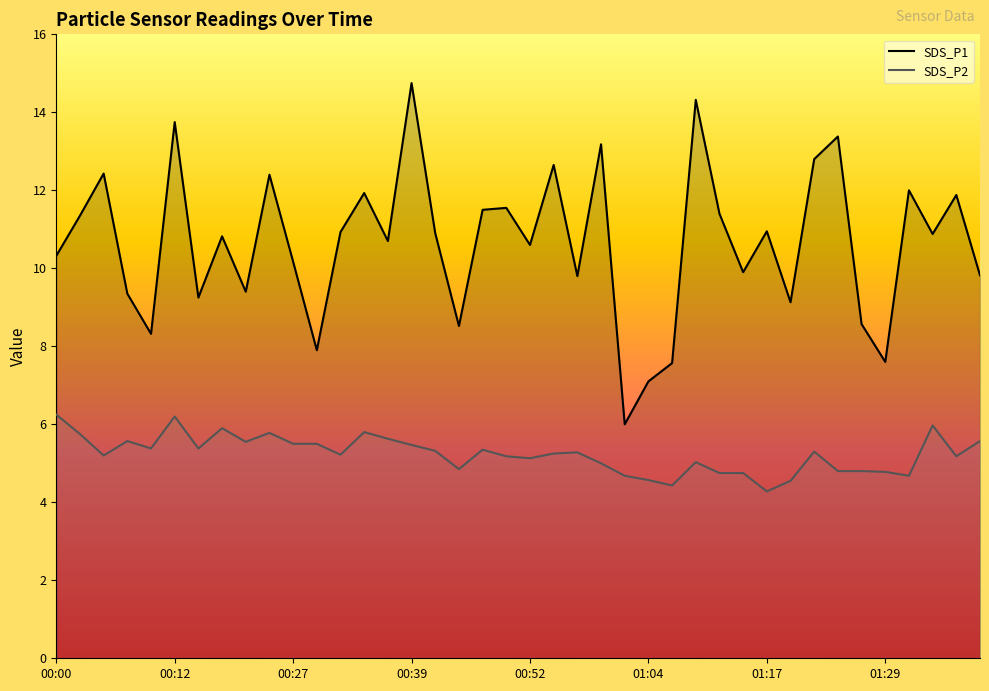

True or false: SDS_P2 and SDS_P1 intersect in this chart.

False